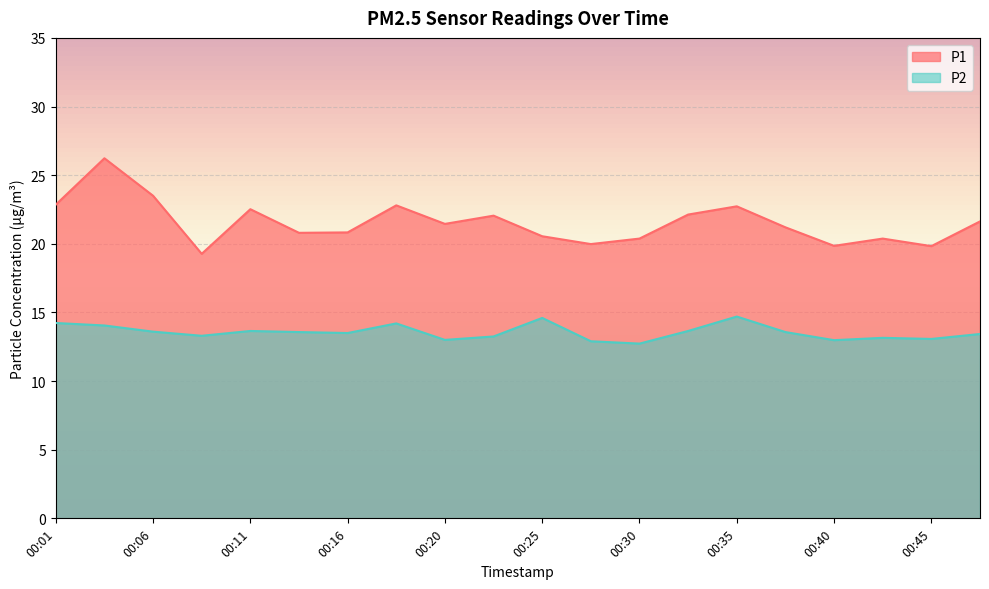

Reading left to right, list all the values displayed in this chart.

P1: 22.9	26.2	23.5	19.3	22.5	20.8	20.8	22.8	21.4	22.1	20.6	20.0	20.4	22.1	22.7	21.2	19.9	20.4	19.8	21.6
P2: 14.2	14.1	13.6	13.3	13.7	13.6	13.5	14.2	13.0	13.2	14.6	12.9	12.7	13.7	14.7	13.6	13.0	13.2	13.1	13.4